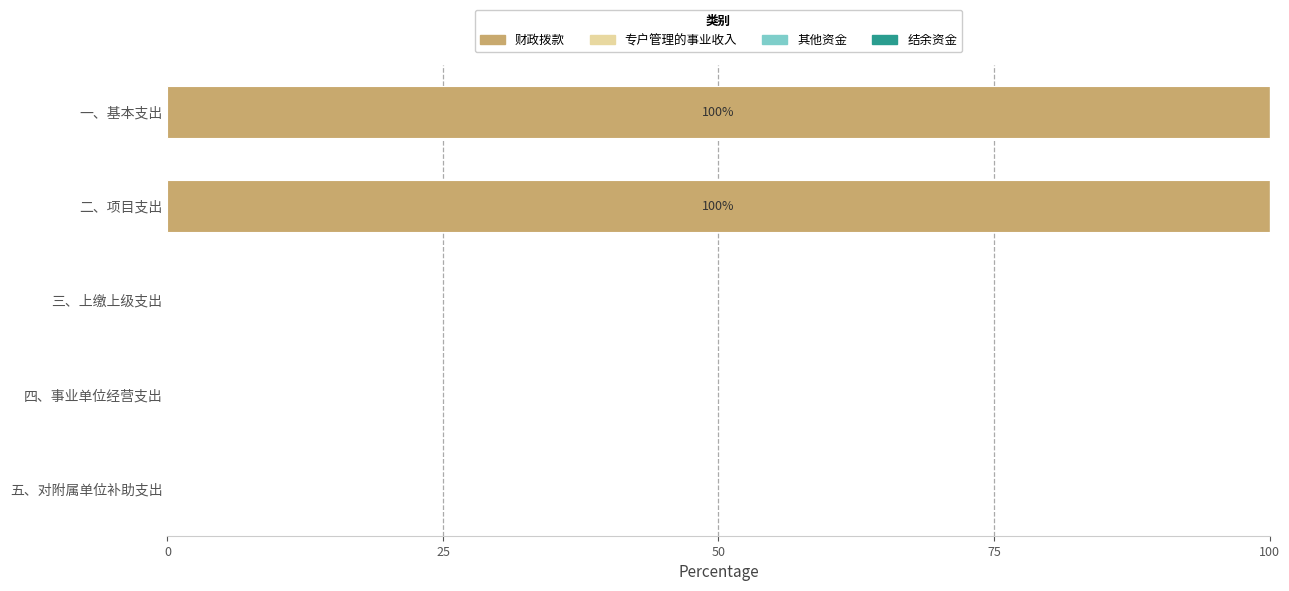

Is it true that the value at 三、上缴上级支出 is 0?

True